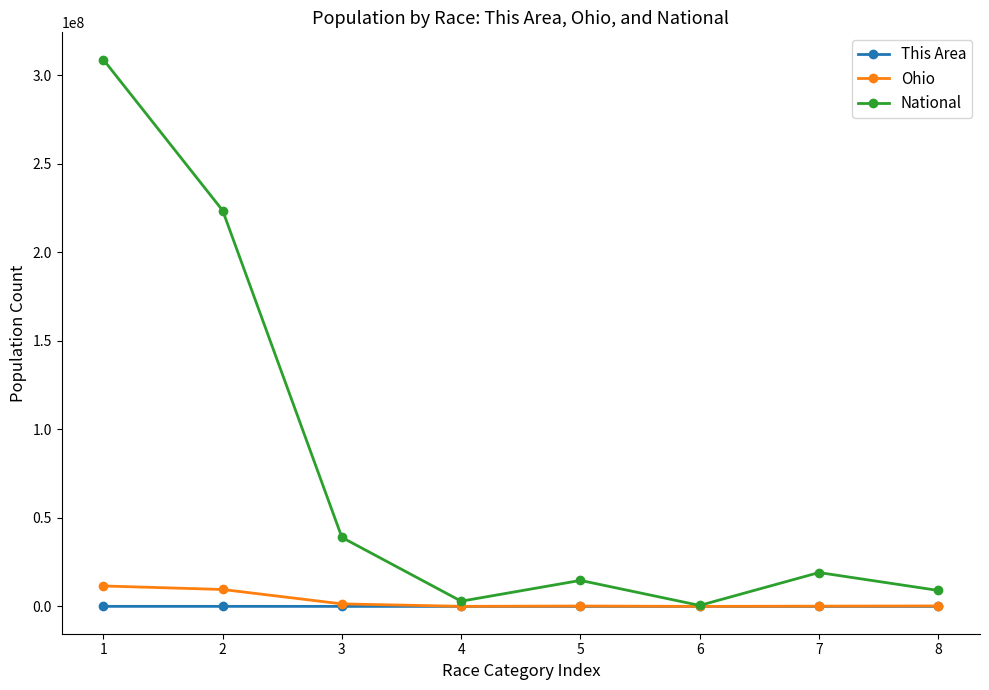

At which category is the sum across all series the highest?

1